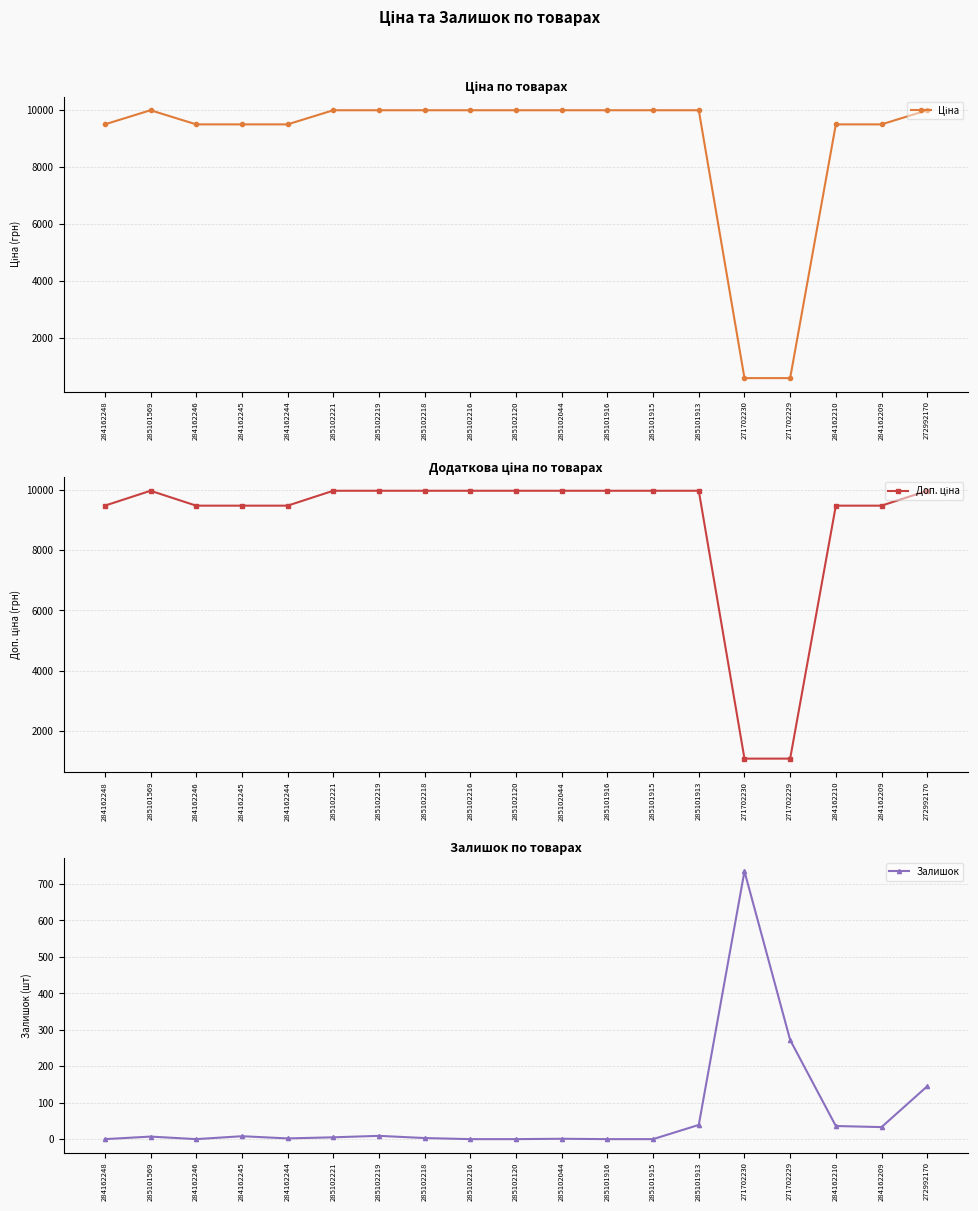

What is the sum of the Доп. ціна values at 285102221 and 284162244?

19455.1